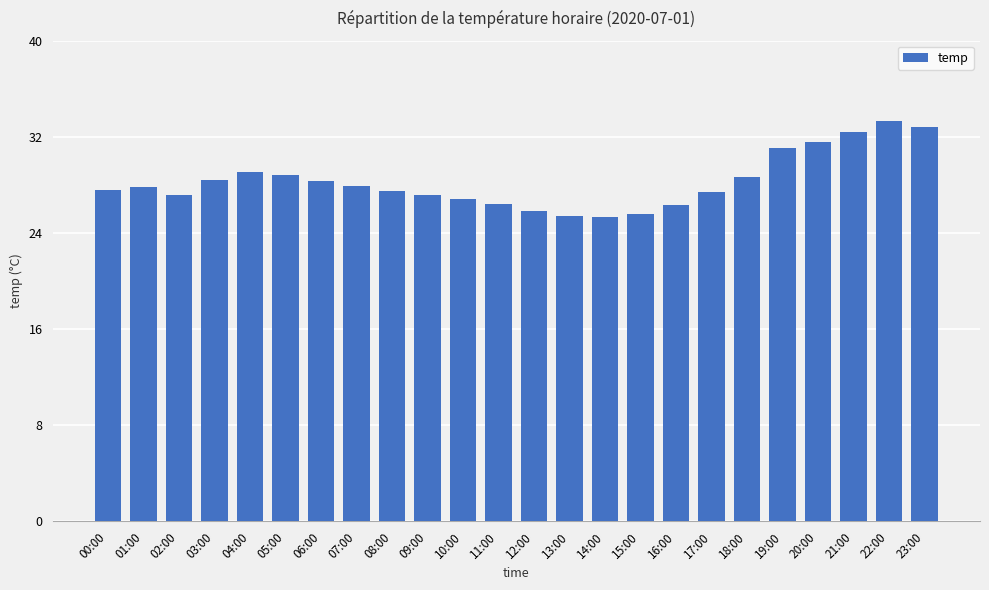

True or false: the data shows 26.3 at 16:00.

True